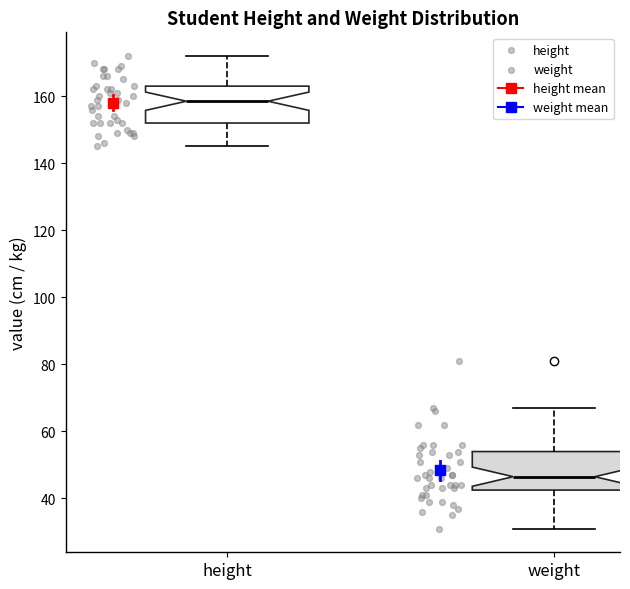

Reading left to right, read every box against the y-axis: the position of its median line, the range the box covers, and the ends of its whiskers. The values are not printed on the chart, so give them approximately, as read against the axis.

height: median 158, box 152 to 164, whiskers 146 to 172
weight: median 46, box 42 to 54, whiskers 32 to 68